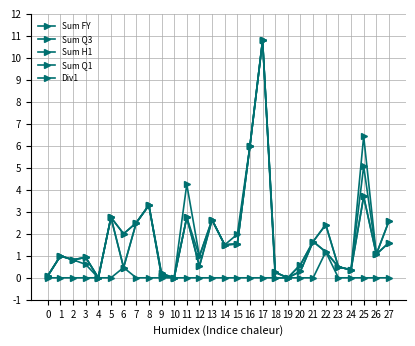

Is this an area chart (filled region under the line)?

No